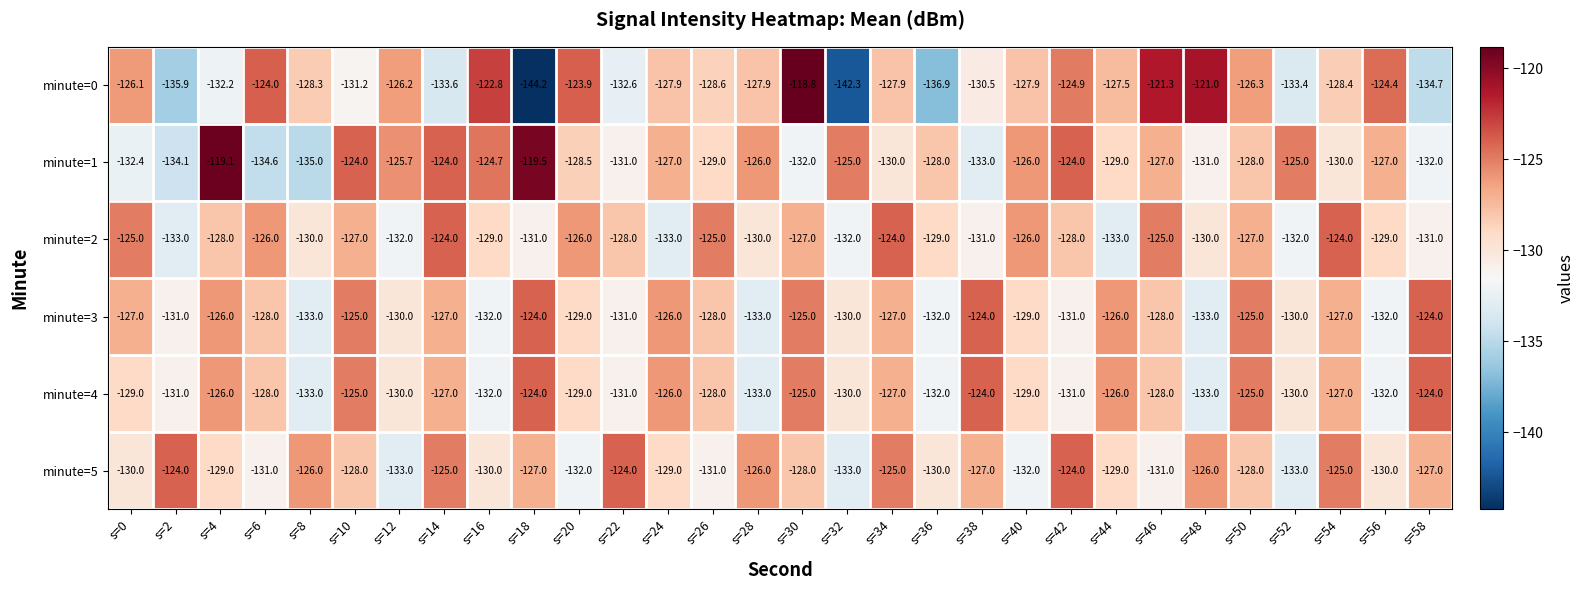

How many minute=5 values are between -131 and -126?

19